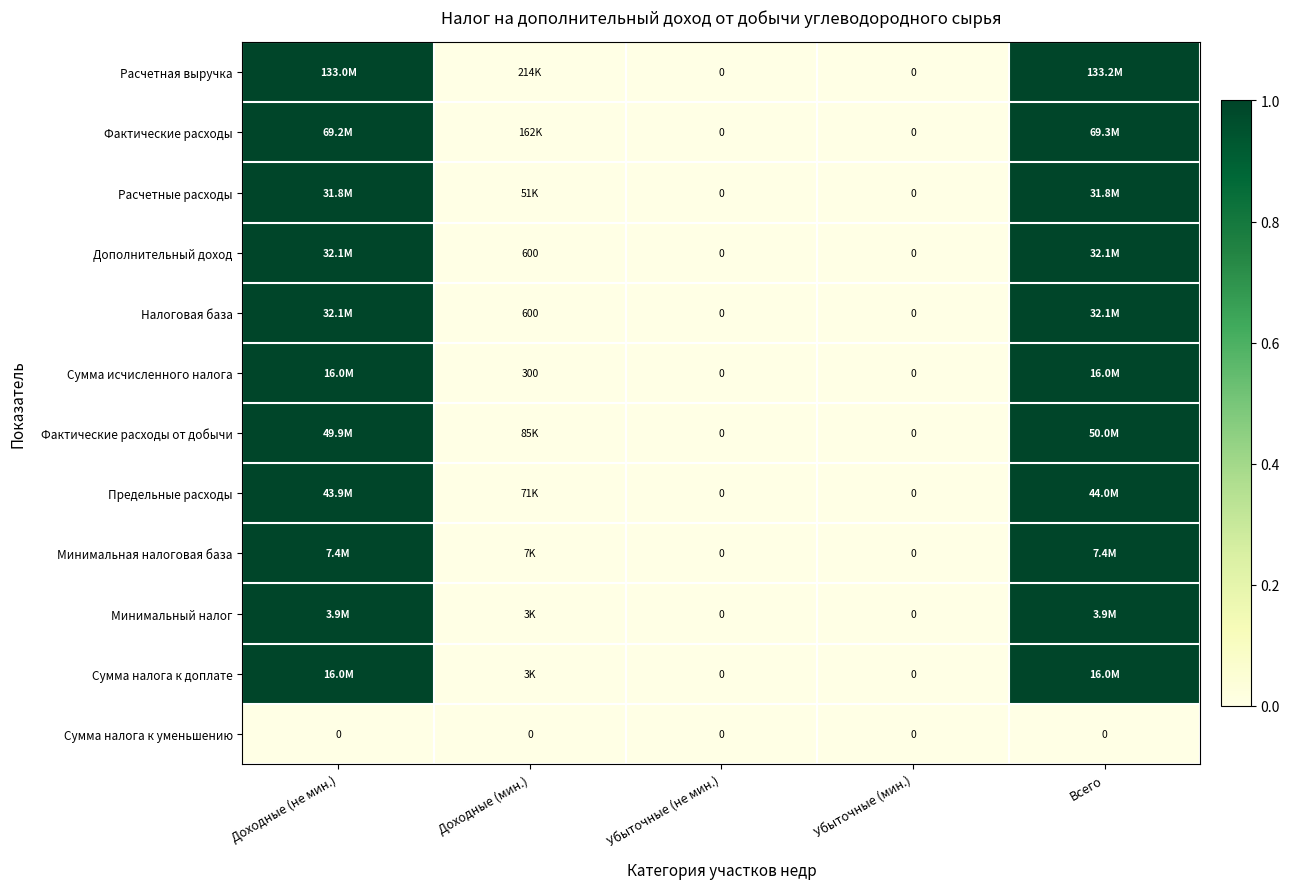

At which category does the chart reach its minimum across all series?

Убыточные (не мин.)